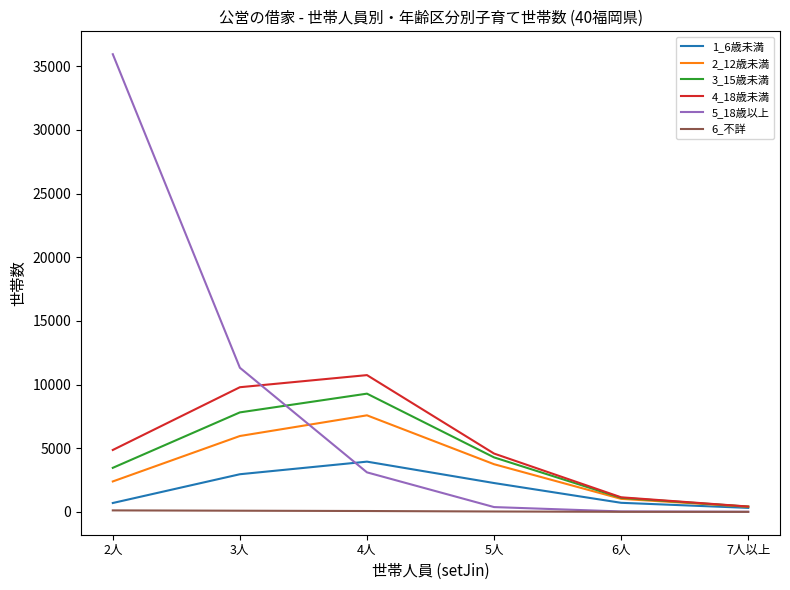

What is the total value across all series at 4人?

34716